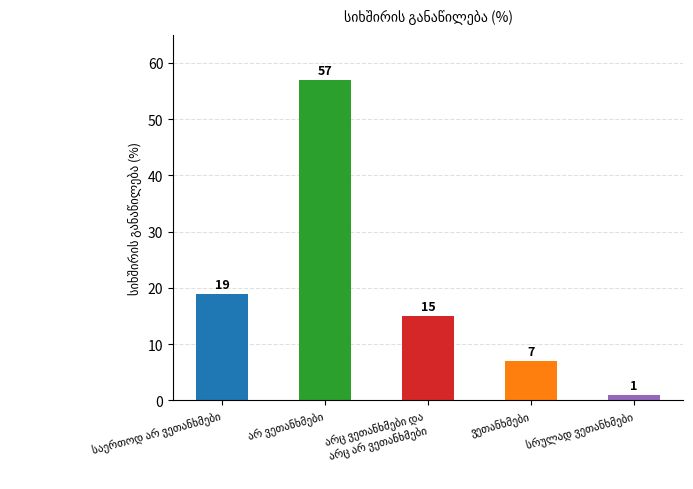

Is it true that the value at საერთოდ არ ვეთანხმები is 19?

True